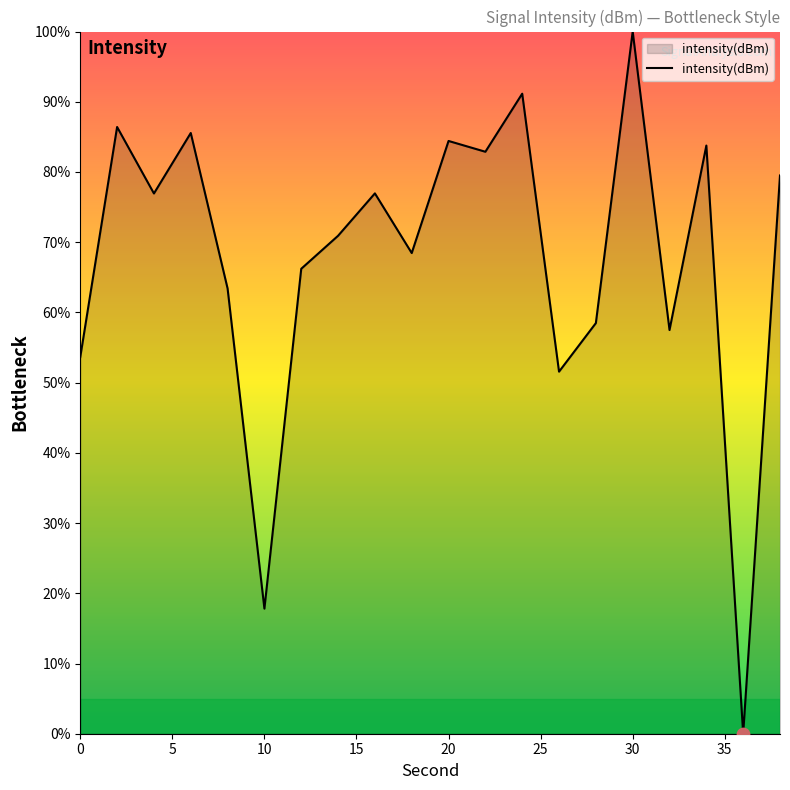

What is the greatest value displayed?

100.0